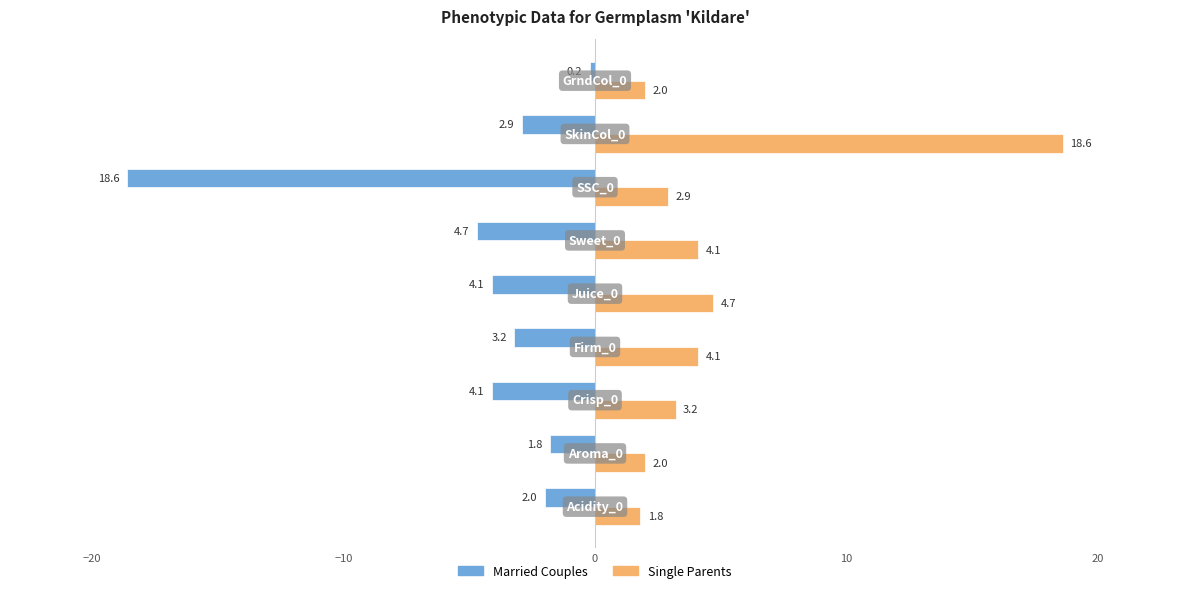

What is the sum of all Married Couples values?

-41.6